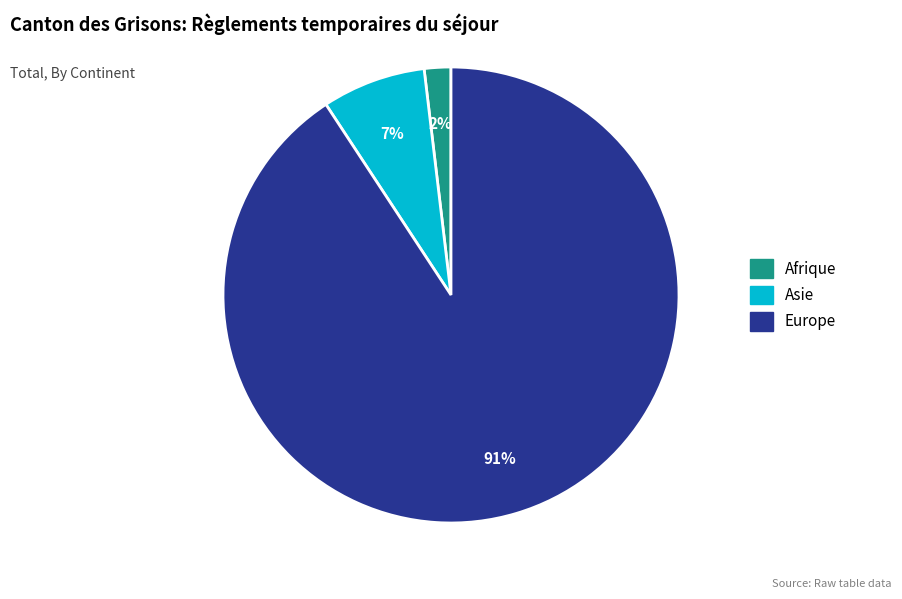

How many slices are in this pie chart?

3